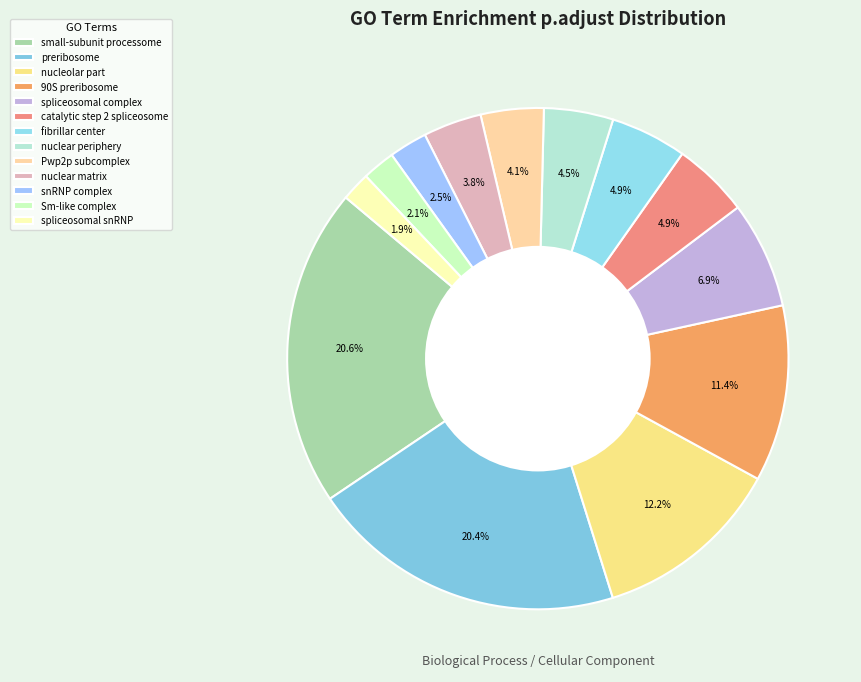

Does 90S preribosome represent more than half of the total?

No